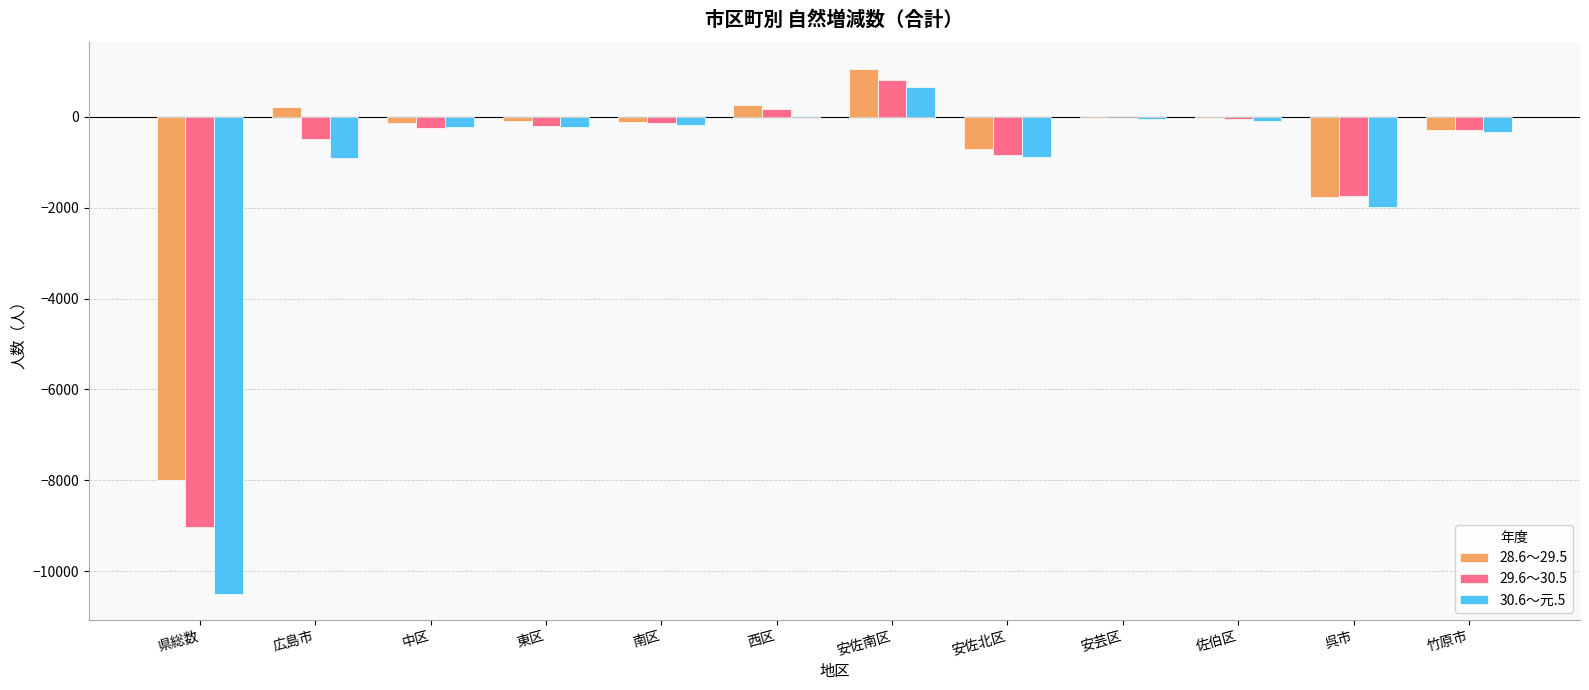

The 29.6～30.5 series shows -208 at 東区. True or false?

True